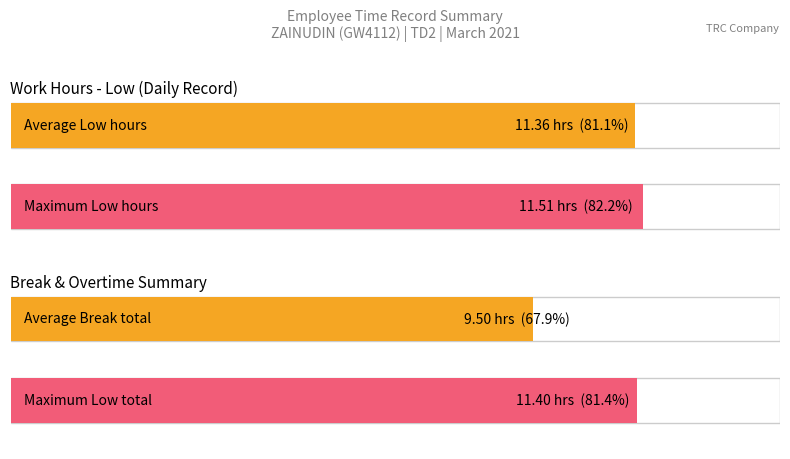

How many series are shown in this chart?

1